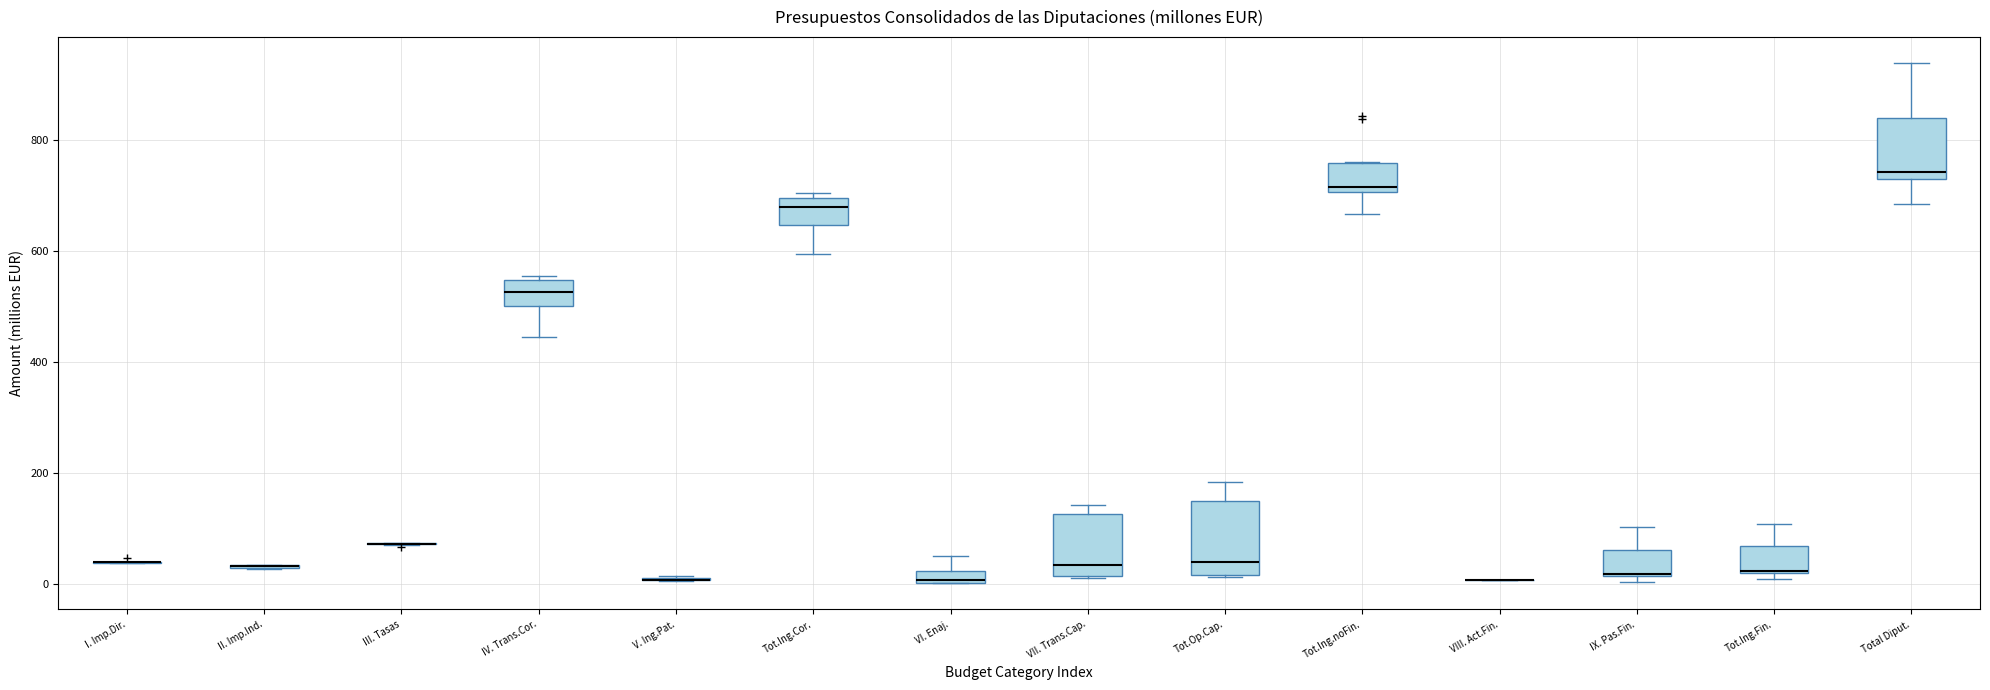

Comparing the boxes themselves (not the whiskers), which one is the tallest?

Tot.Op.Cap.